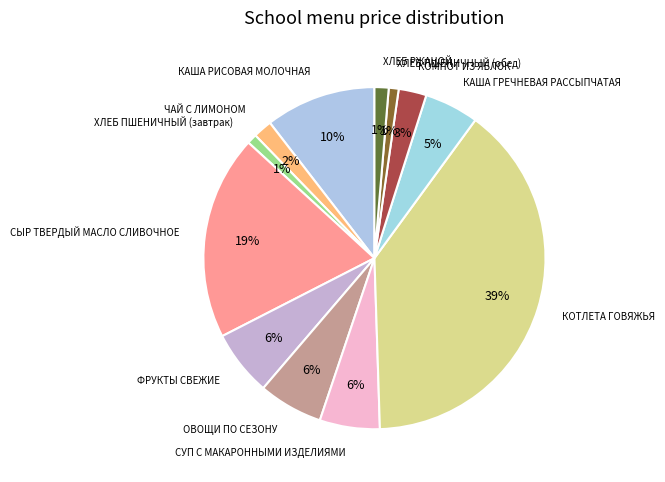

Which slice is the largest?

КОТЛЕТА ГОВЯЖЬЯ